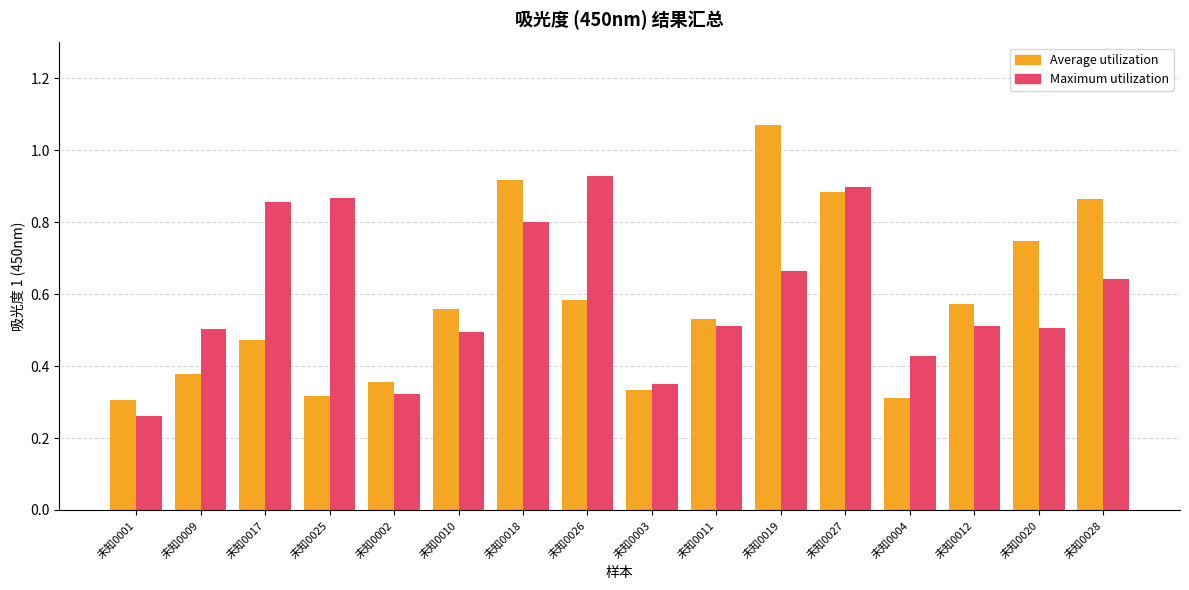

True or false: Maximum utilization has a value of 0.9 at 未知0009.

False